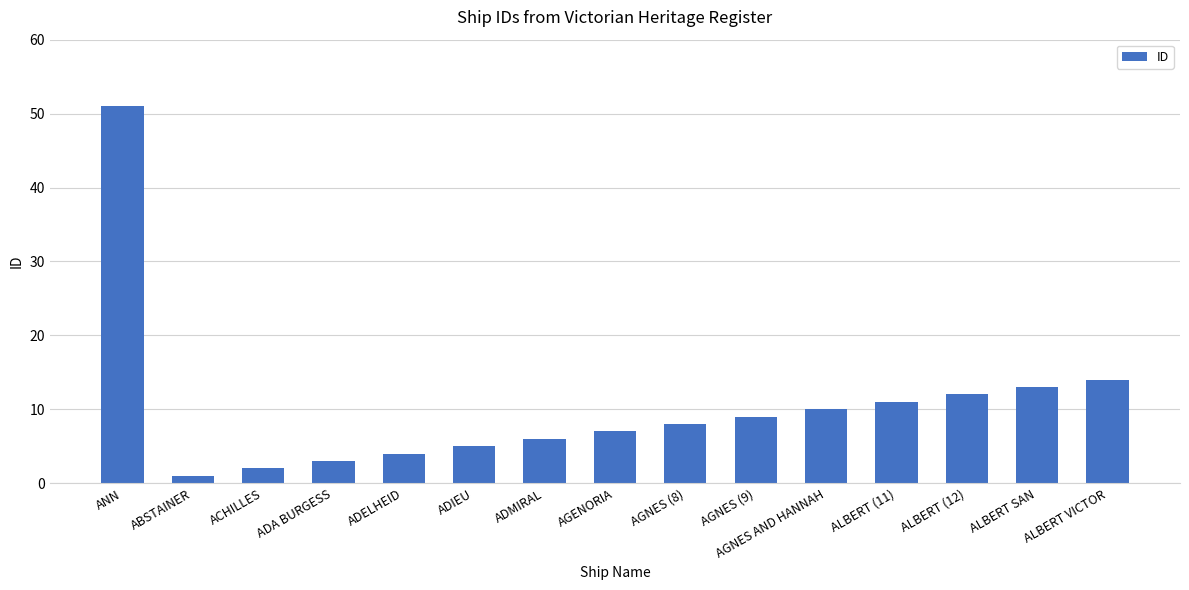

Approximately how many times larger is the value at AGNES (8) compared to ADMIRAL?

1.3